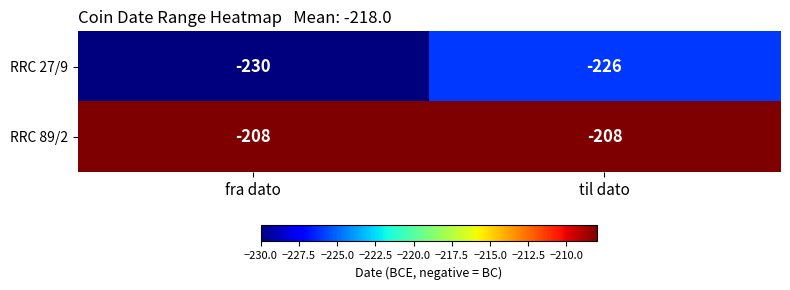

What is the difference between the RRC 27/9 values at til dato and fra dato?

4